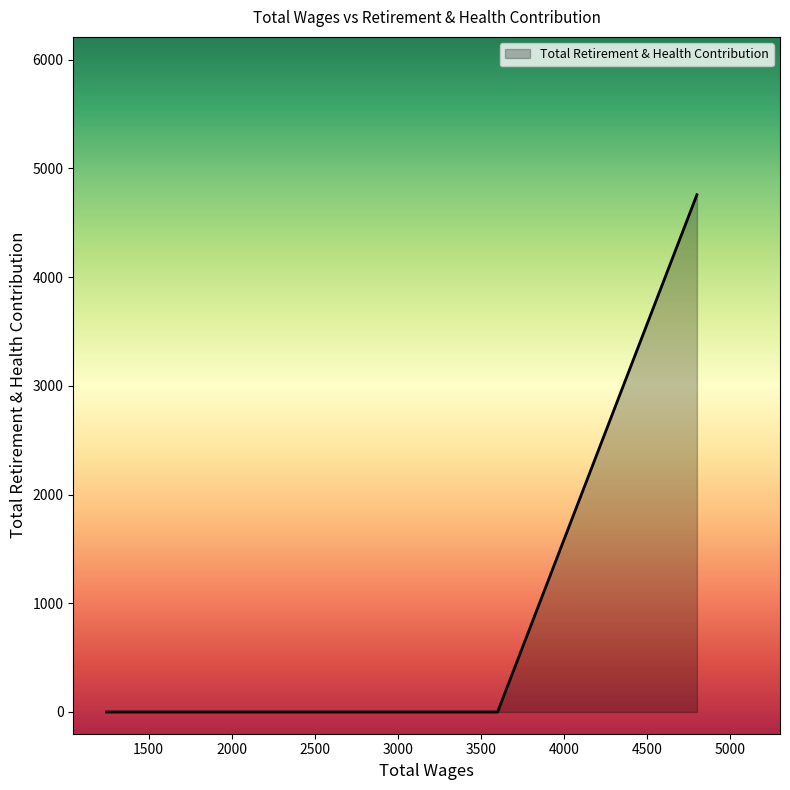

Which category has the lowest value across all series?

3600.0